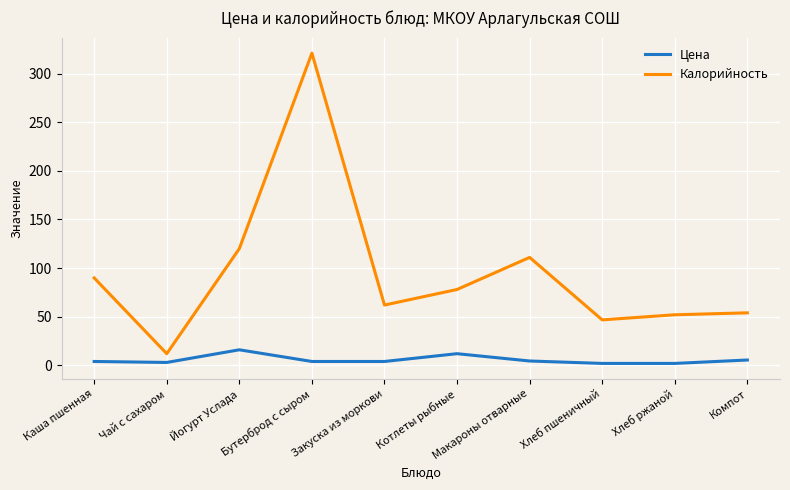

Which series has the largest range (max minus min)?

Калорийность